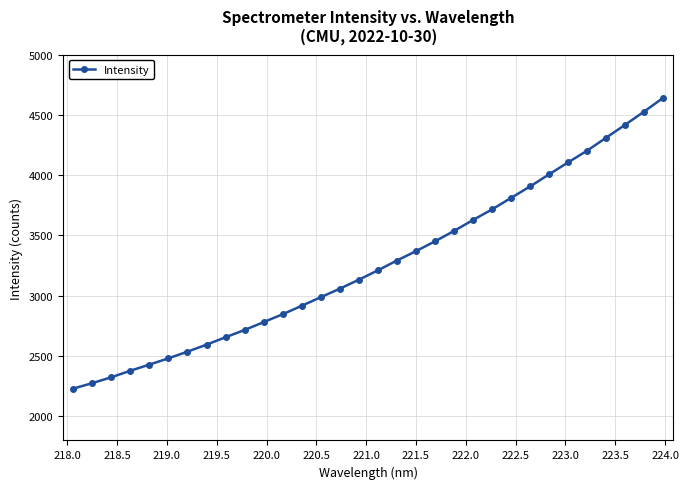

What is the maximum value shown in the chart?

4641.0